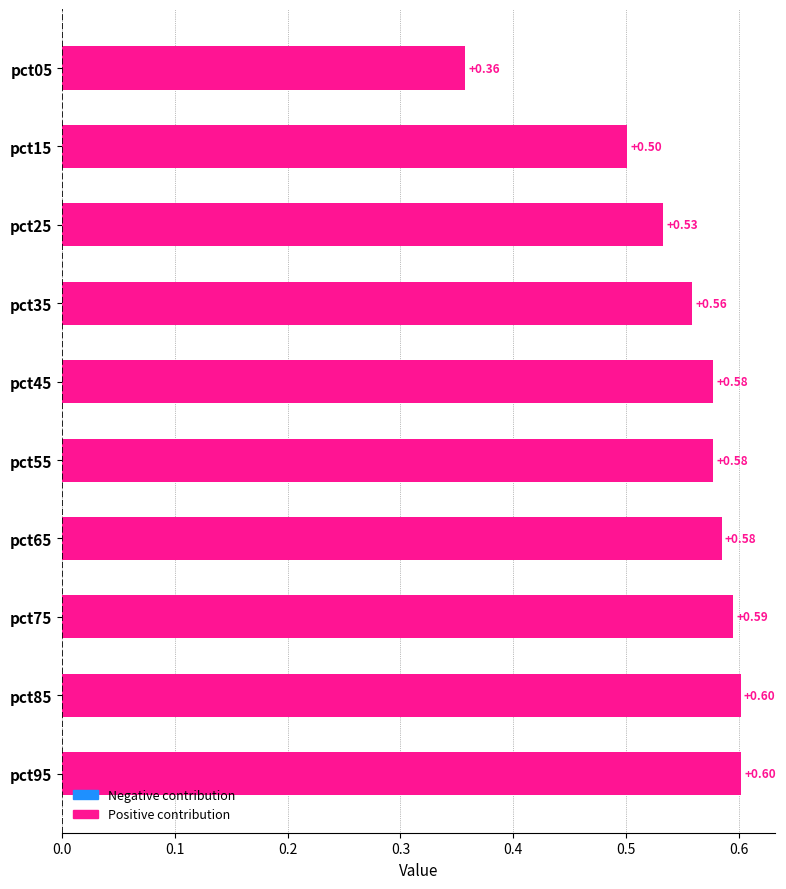

What is the change in value from pct05 to pct35?

+0.2